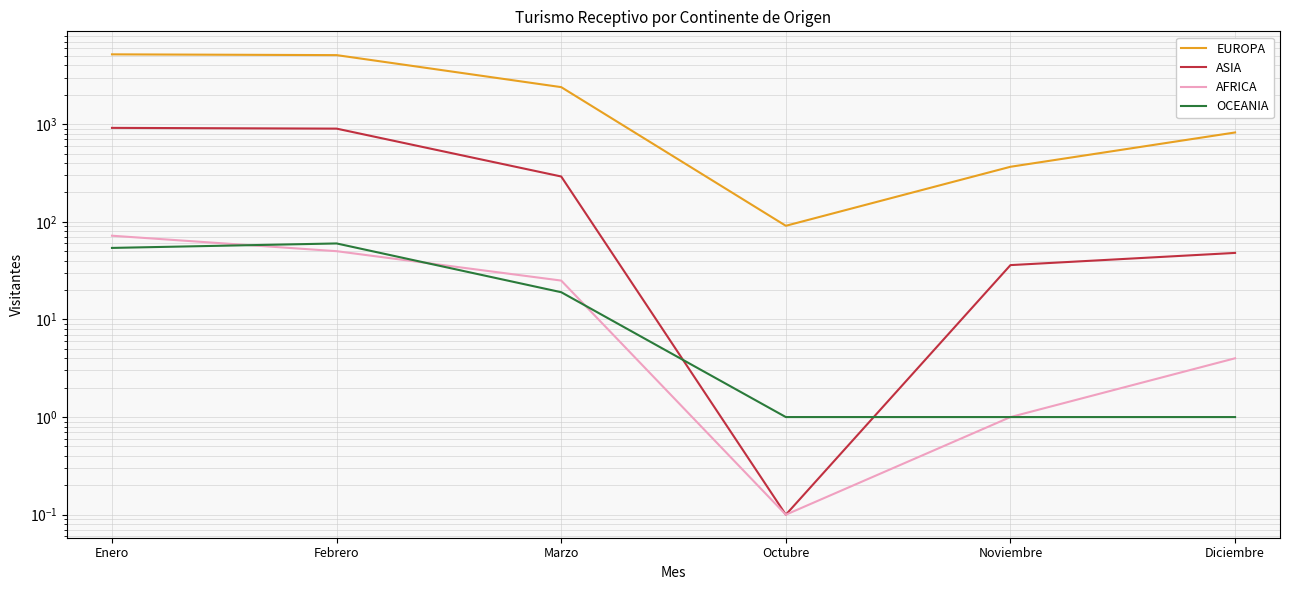

What is the approximate value of OCEANIA at Diciembre?

1.0